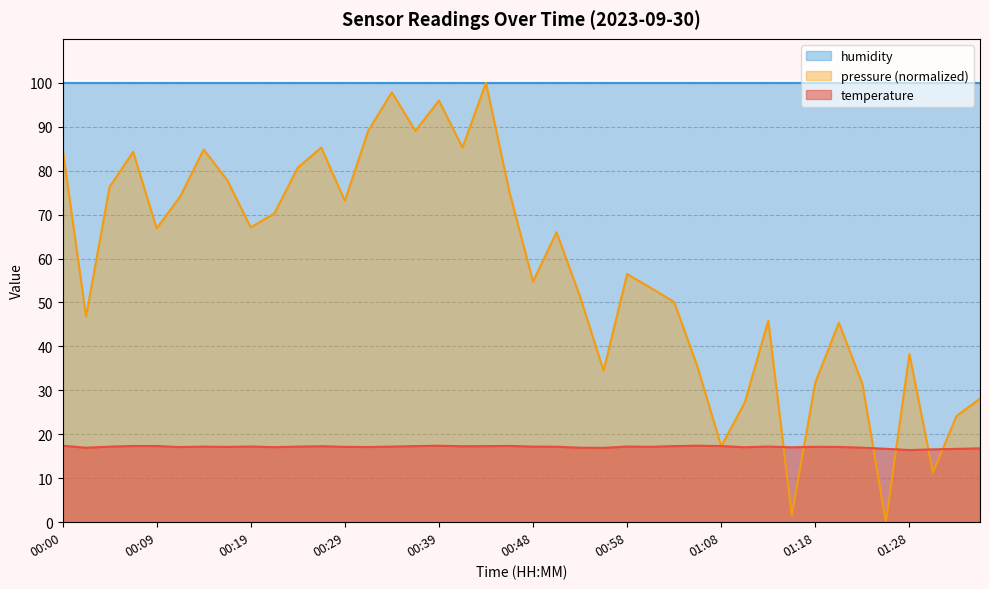

What value does the data have at 01:23?

17.0